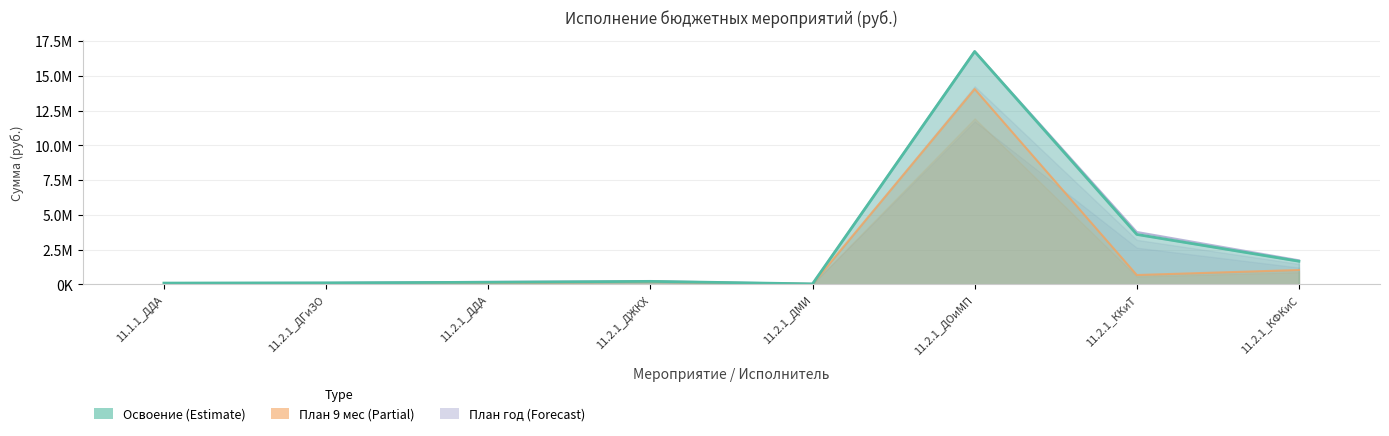

Does the chart have visible grid lines?

Yes